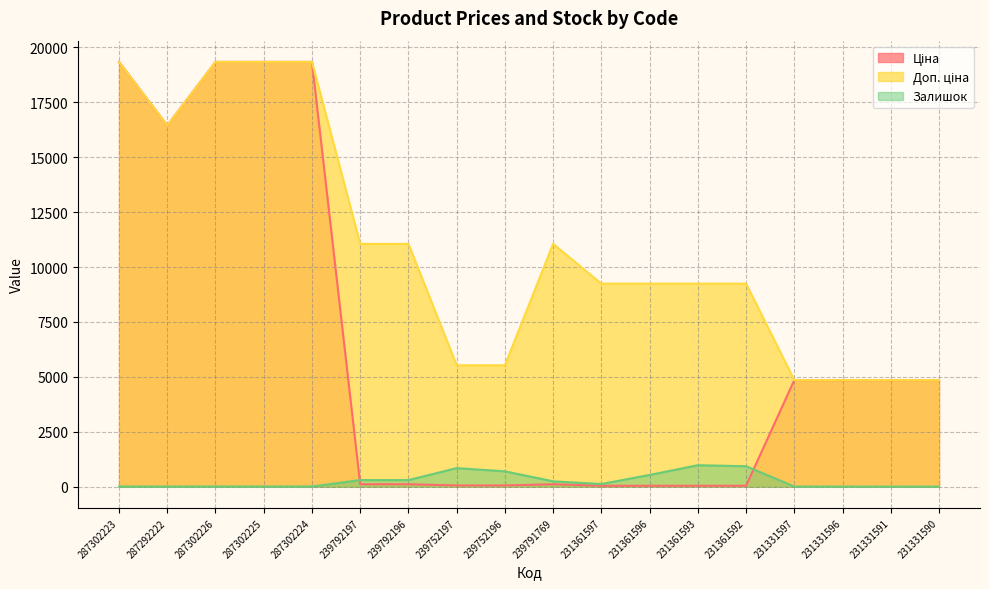

True or false: Ціна and Доп. ціна intersect in this chart.

True